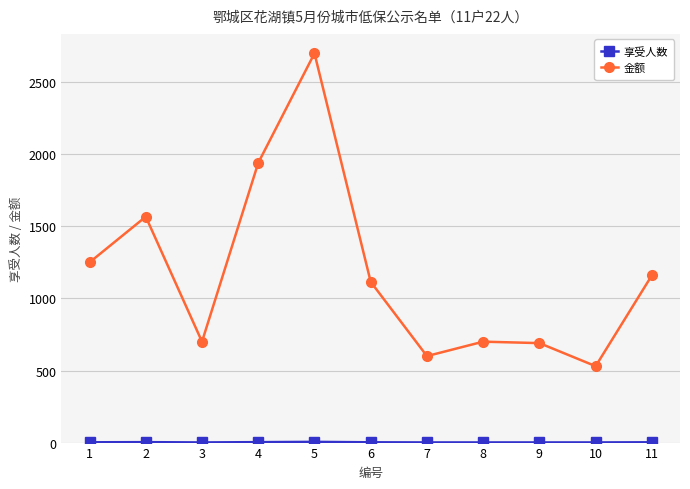

What is the maximum value for 金额?

2700